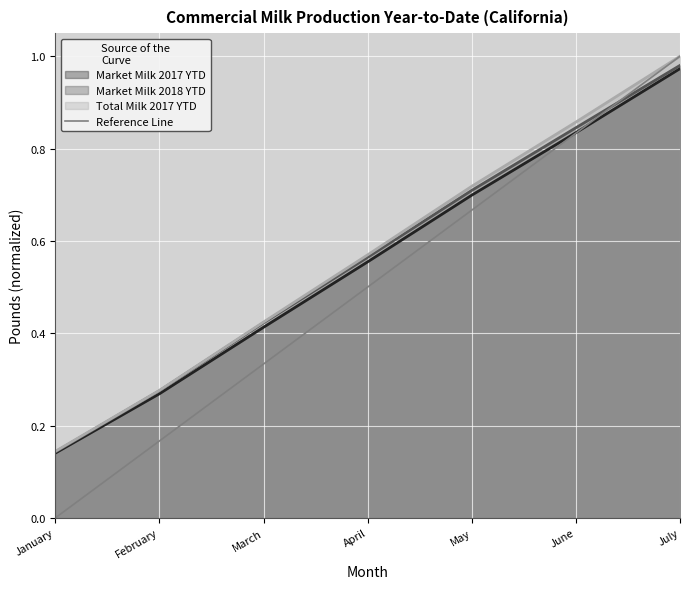

At which label is Market Milk 2017 YTD closest to 0?

January